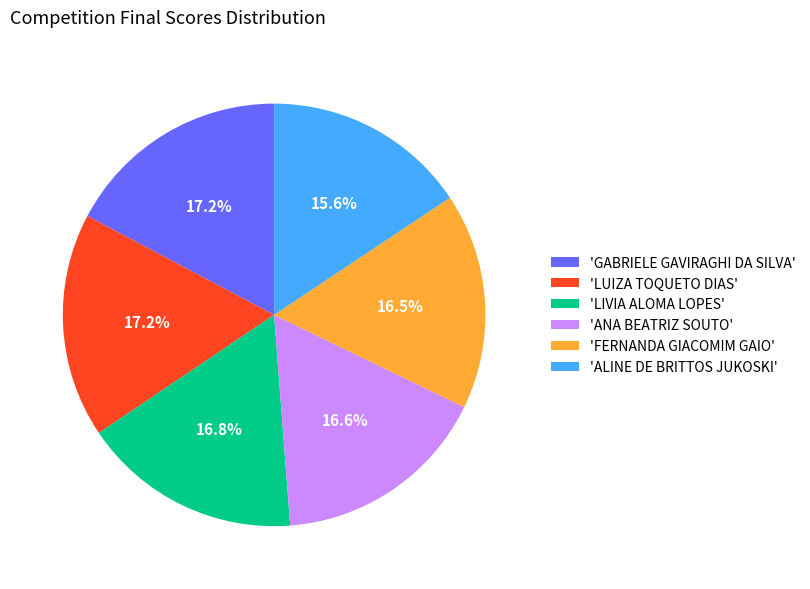

Is 'FERNANDA GIACOMIM GAIO' the majority of the pie?

No